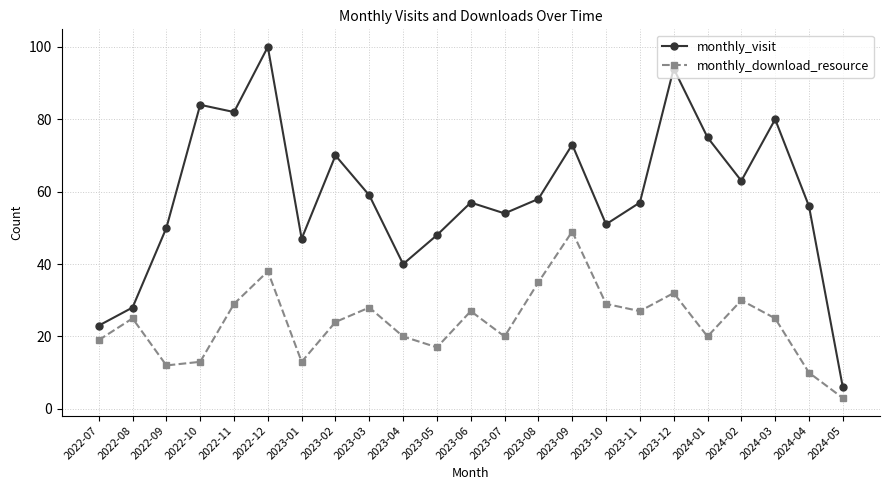

In monthly_download_resource, how many points are higher than both neighbors (excluding endpoints)?

7